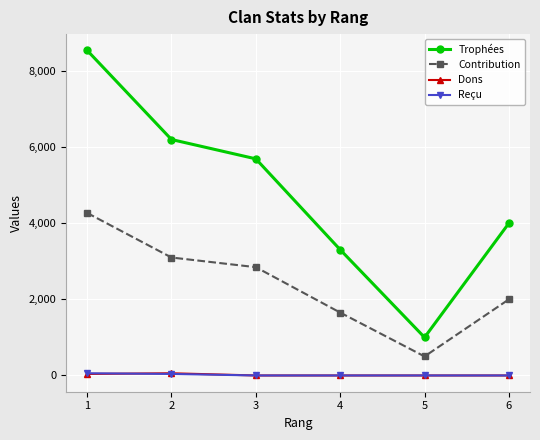

What are all the series names shown in the legend?

Trophées, Contribution, Dons, Reçu